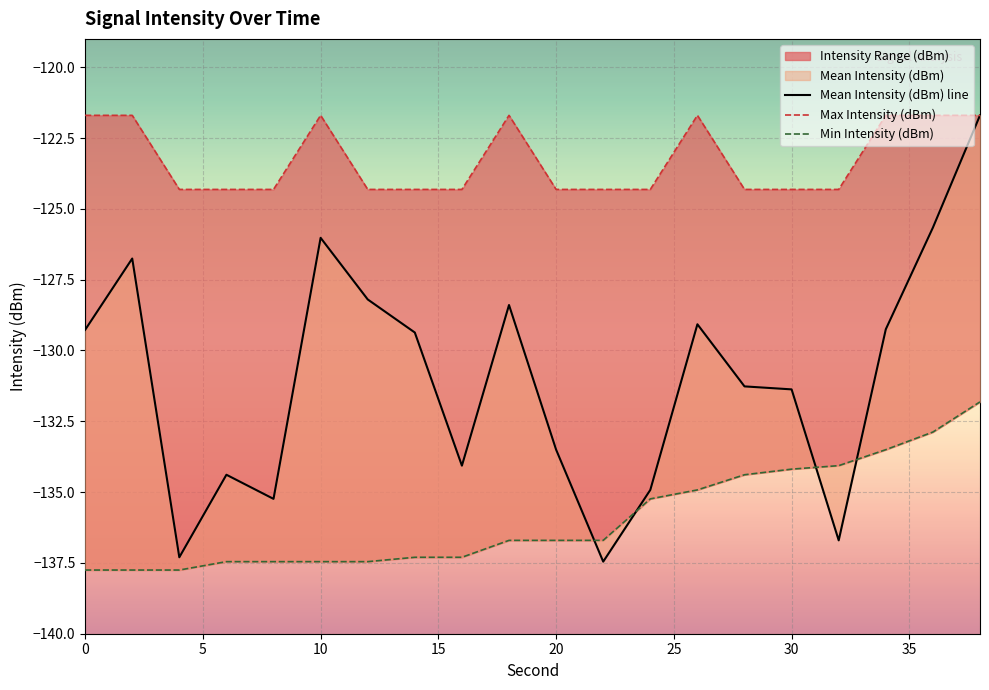

Rank the series by their average value, from lowest to highest.

Min Intensity (dBm), Mean Intensity (dBm), Max Intensity (dBm)